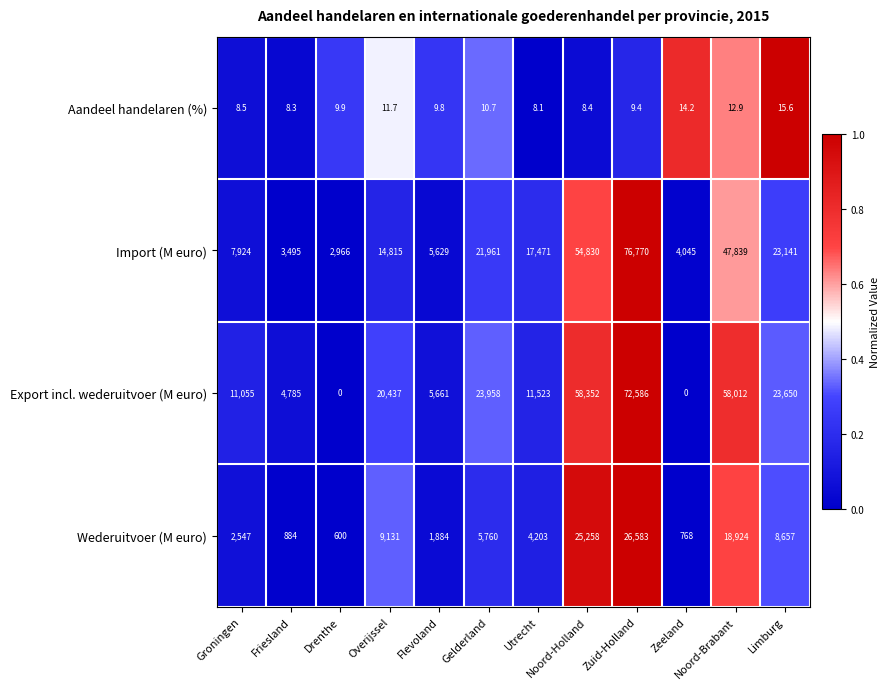

Which series has the largest total across all categories?

Export incl. wederuitvoer (M euro)